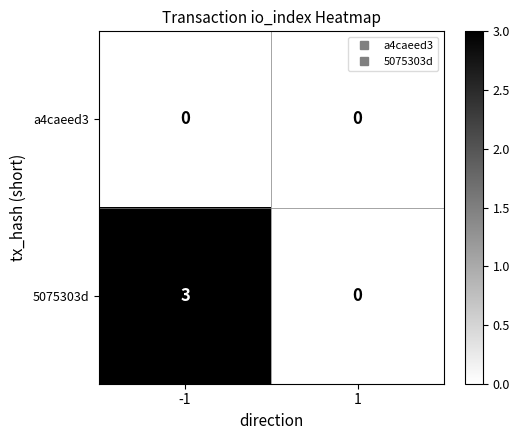

Rank the series by their maximum value, from highest to lowest.

5075303d, a4caeed3